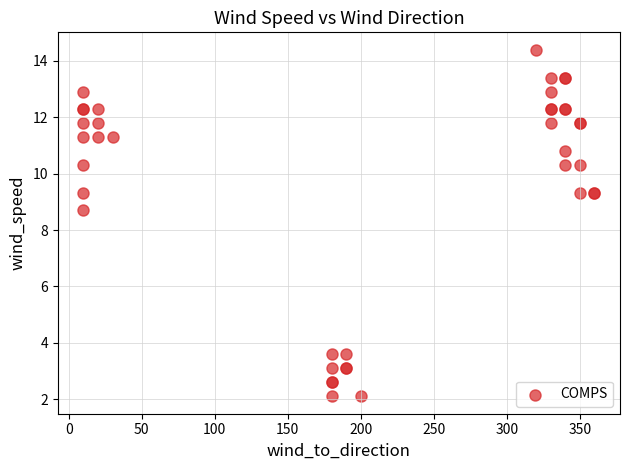

What Y value in the scatter plot is closest to 8?

8.7